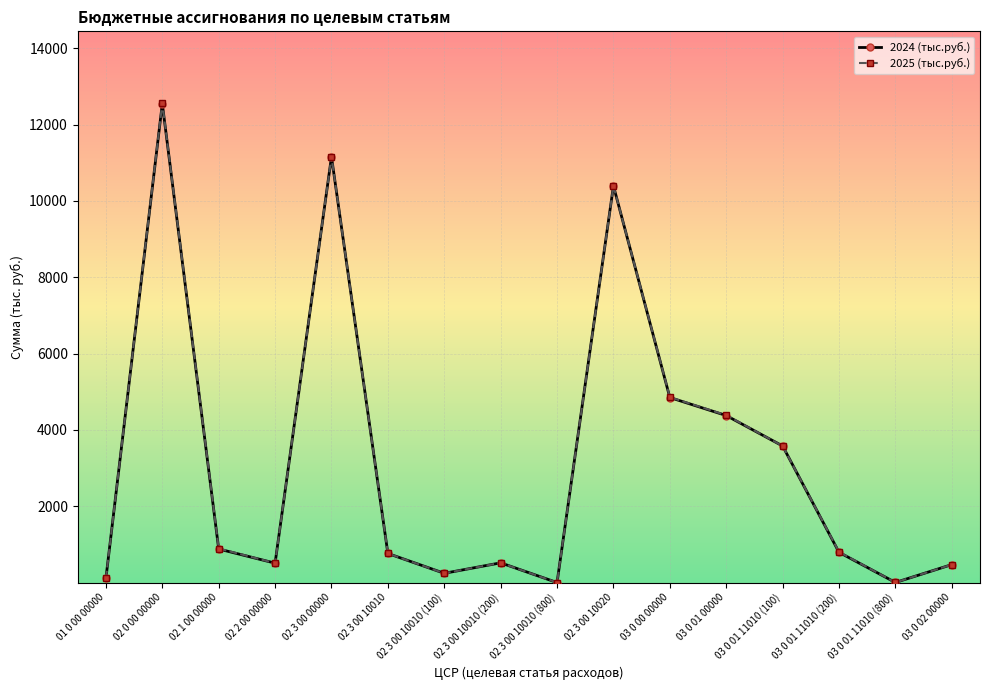

At which category is the sum across all series the highest?

02 0 00 00000